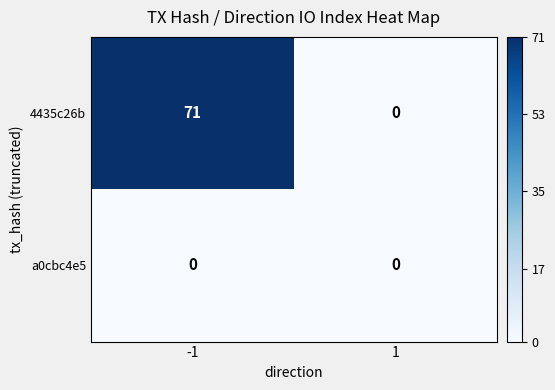

Between -1 and 1, which series saw the biggest shift?

4435c26b